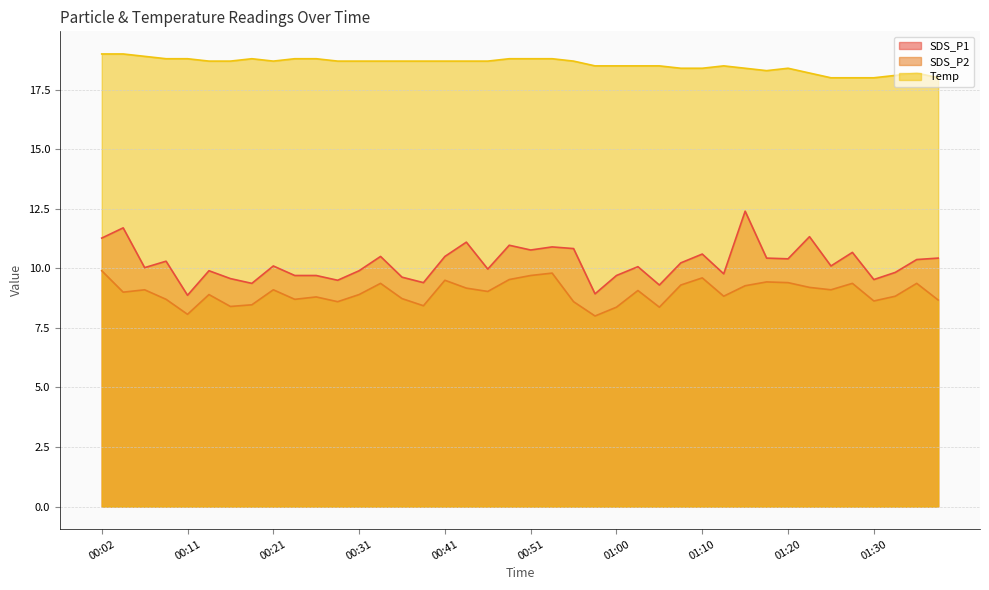

True or false: SDS_P1 has a value of 11.3 at 01:23.

True